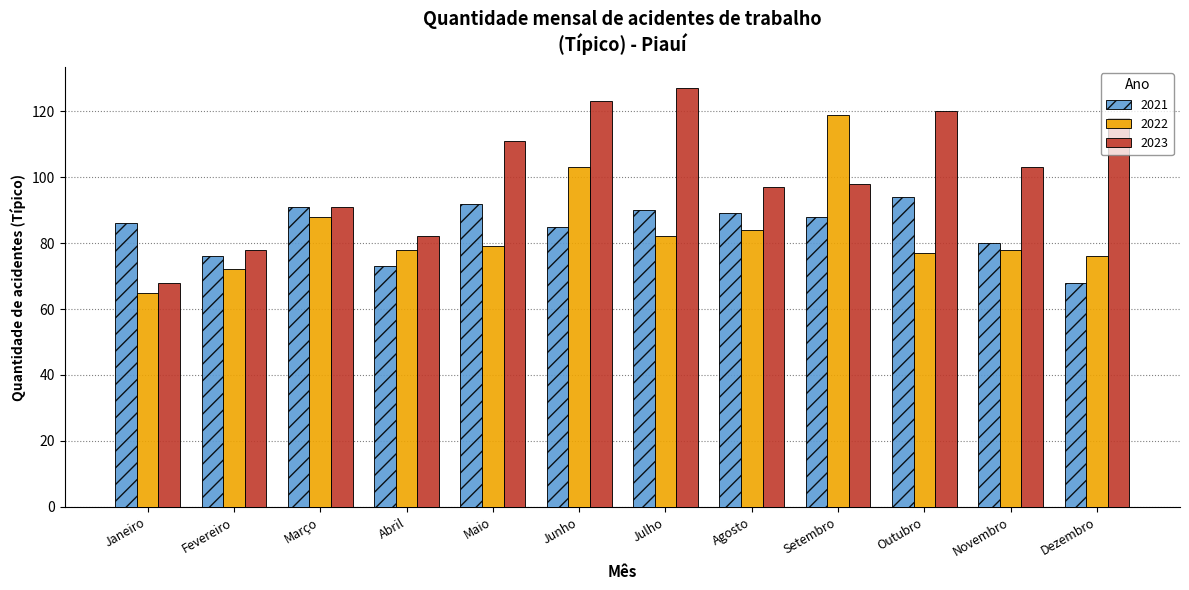

At which label does 2022 first exceed 79?

Março